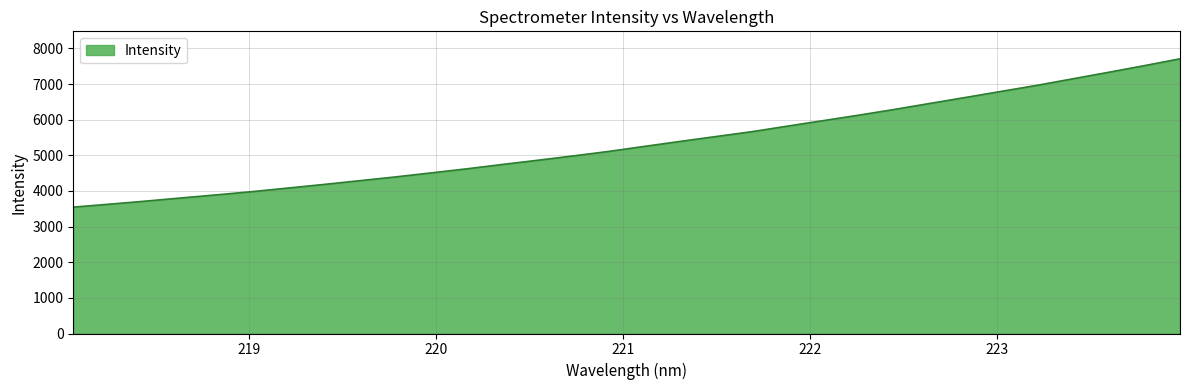

What is the difference between the maximum and minimum values?

4163.5